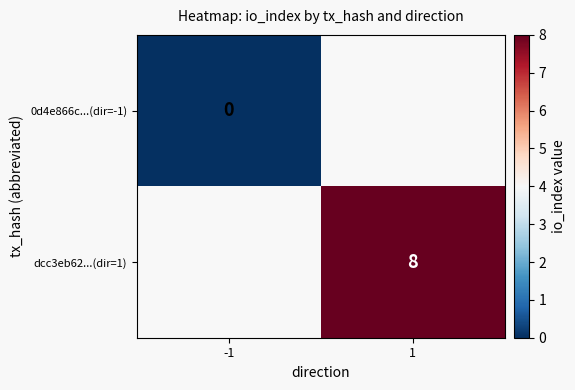

True or false: dcc3eb62...(dir=1) has a value of 14 at 1.

False